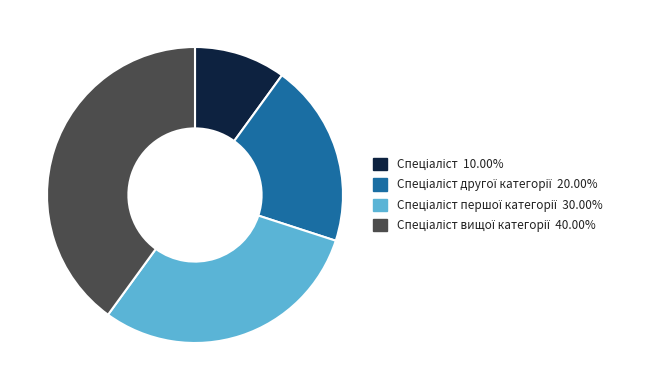

Is there any slice that represents more than half of the pie?

No